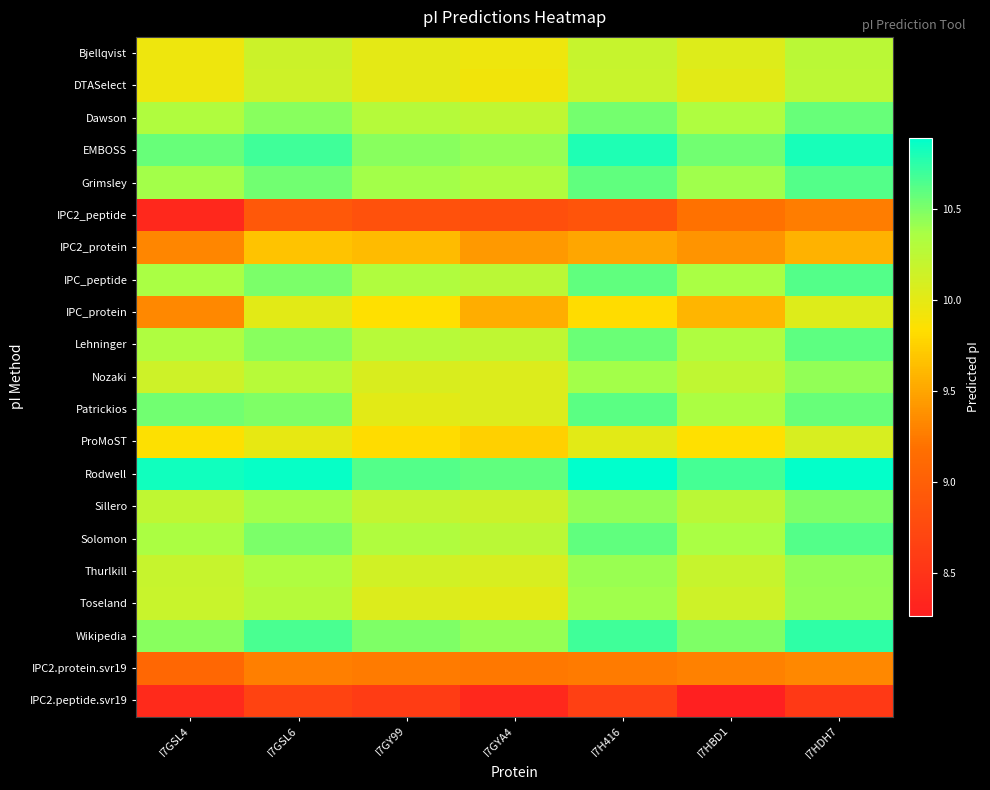

Which series changed the most between I7GY99 and I7GYA4?

IPC_protein